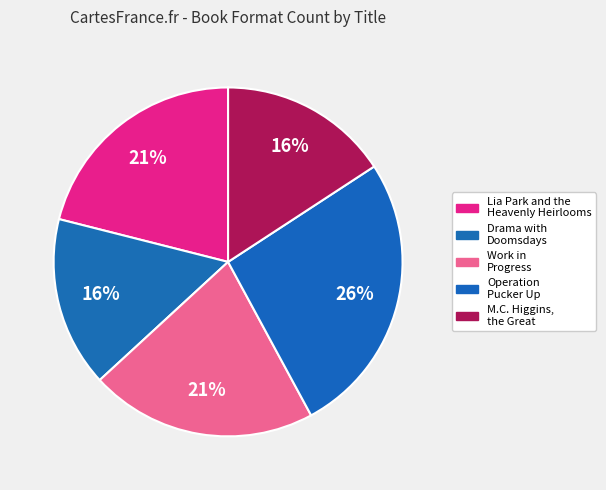

How many segments does this pie chart have?

5